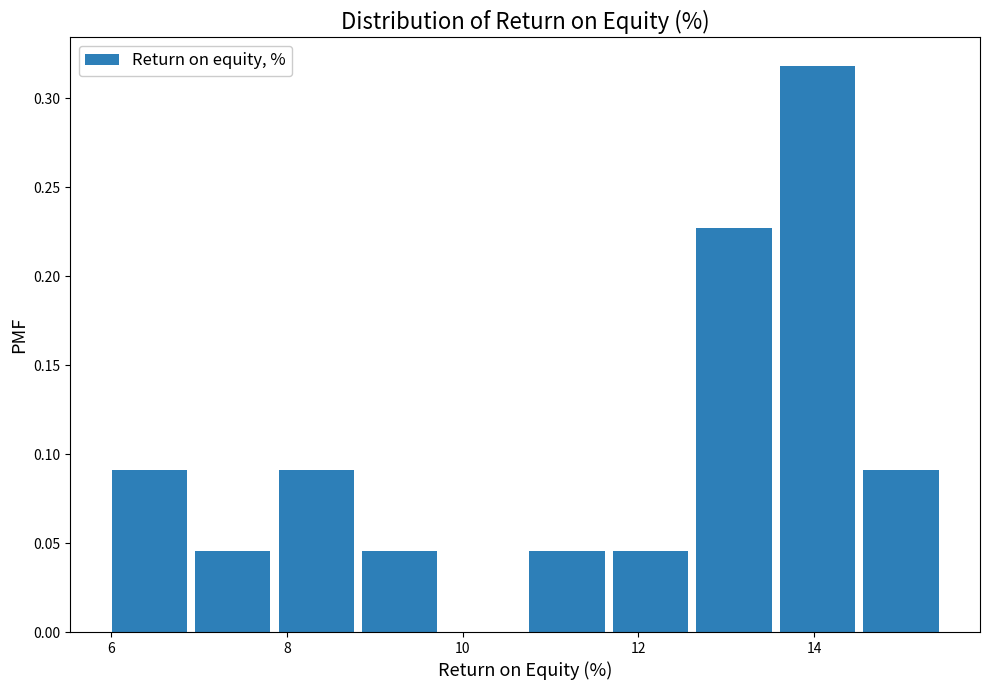

Reading left to right, list every bar in this chart as the range it spans on the x-axis followed by its height. Neither the bar edges nor the heights are printed on the chart, so give them approximately, as read against the axes.

6.0 to 7.0: 0.090
7.0 to 8.0: 0.045
8.0 to 8.8: 0.090
8.8 to 9.8: 0.045
9.8 to 10.8: 0
10.8 to 11.8: 0.045
11.8 to 12.6: 0.045
12.6 to 13.6: 0.225
13.6 to 14.6: 0.320
14.6 to 15.6: 0.090